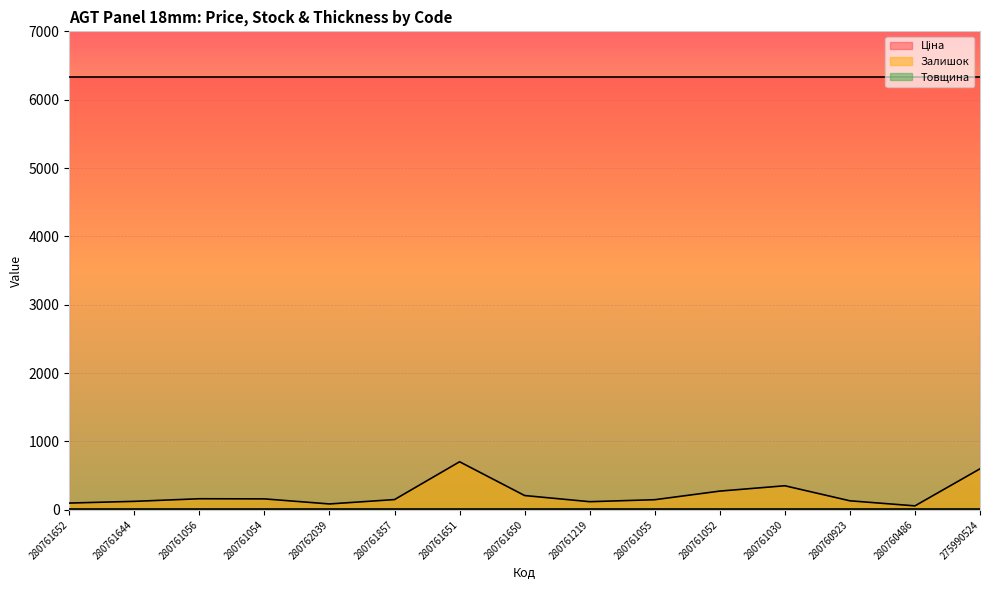

True or false: Товщина has a value of 18.0 at 280761054.

True